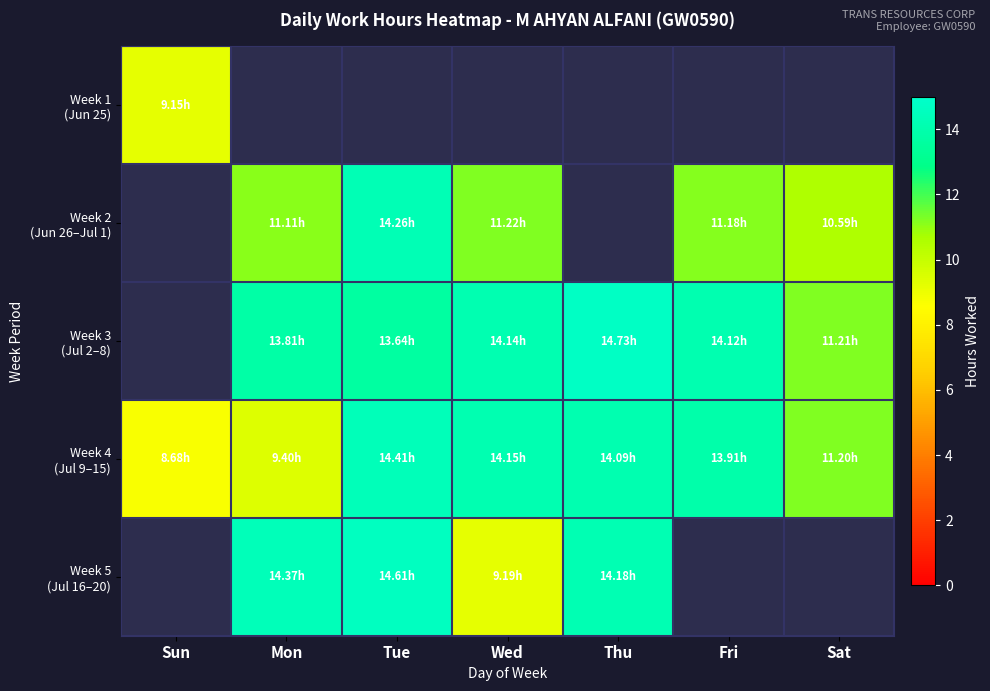

Which label corresponds to the largest value in the chart?

Thu